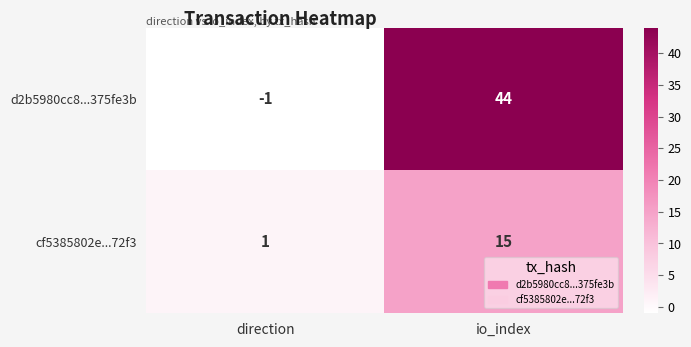

What is the average value of the cf5385802e...72f3 series?

8